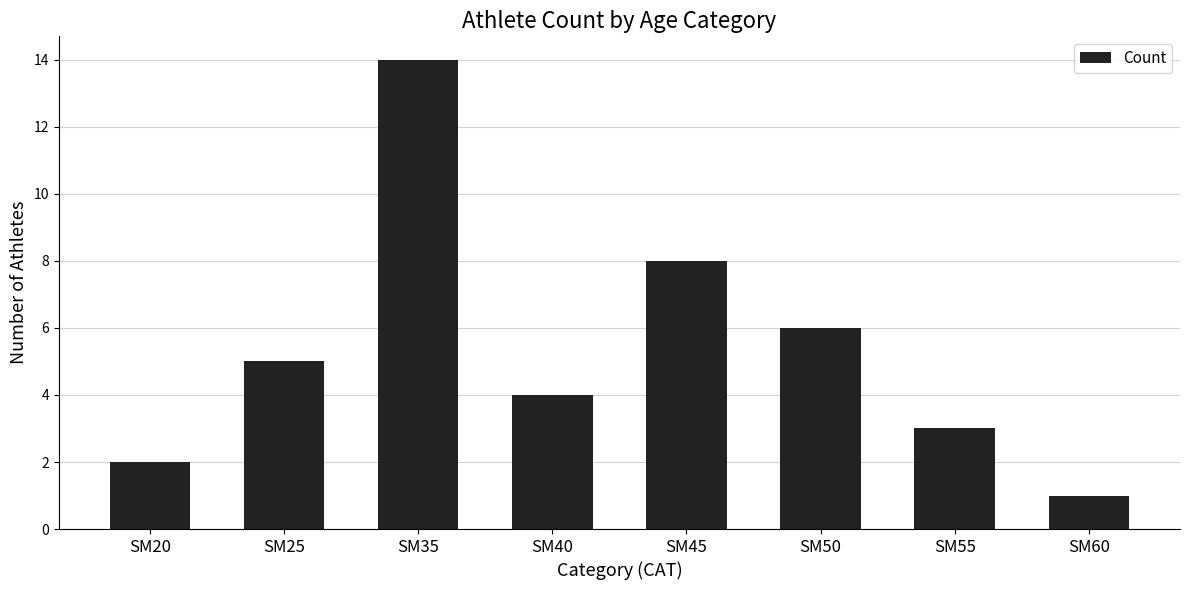

Between SM25 and SM60, which is larger?

SM25